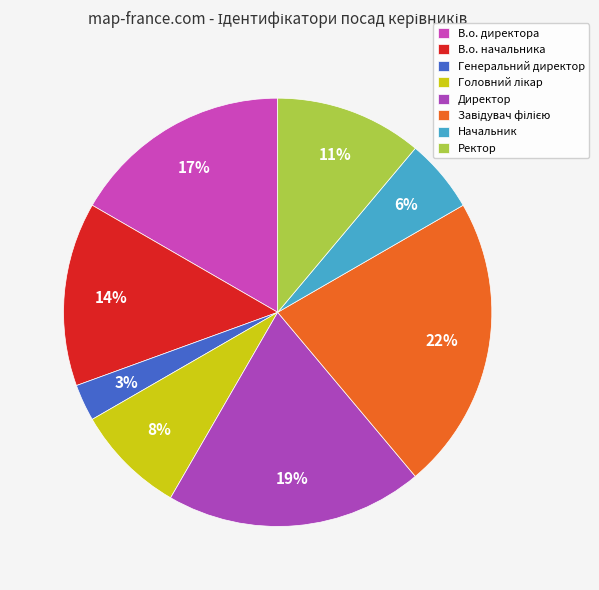

To the nearest percent, what percentage of the pie is Завідувач філією?

22%